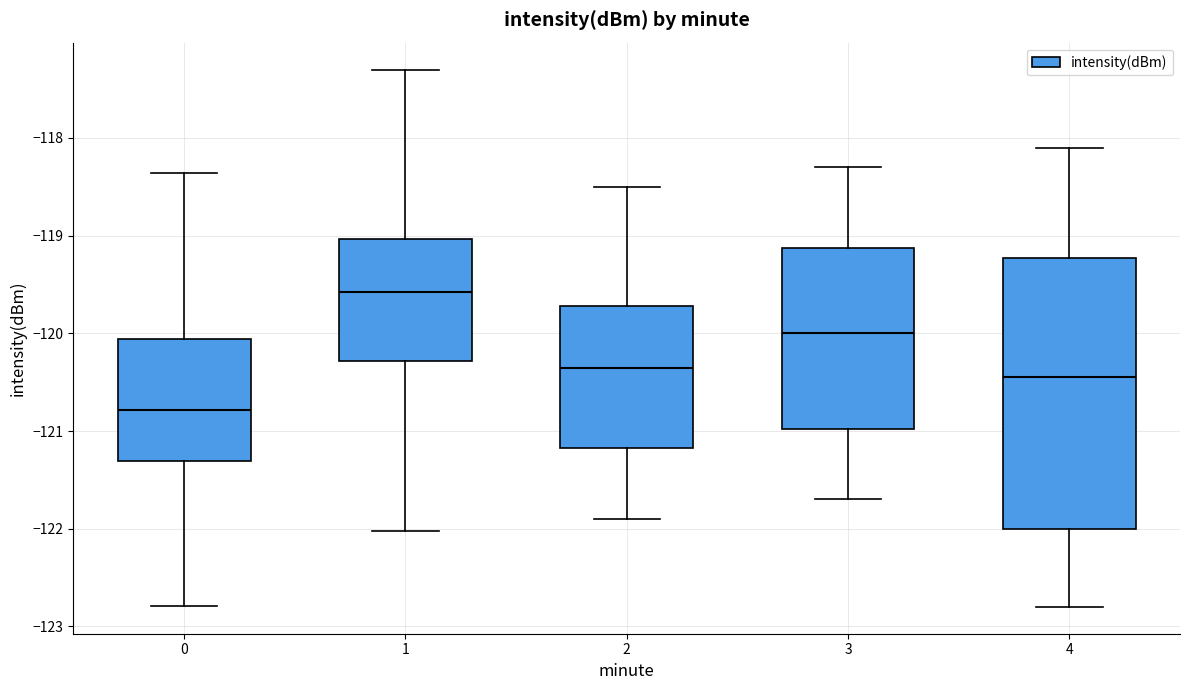

Reading left to right, read every box against the y-axis: the position of its median line, the range the box covers, and the ends of its whiskers. The values are not printed on the chart, so give them approximately, as read against the axis.

0: median -120.8, box -121.3 to -120.1, whiskers -122.8 to -118.4
1: median -119.6, box -120.3 to -119.0, whiskers -122.0 to -117.3
2: median -120.3, box -121.2 to -119.7, whiskers -121.9 to -118.5
3: median -120.0, box -121.0 to -119.1, whiskers -121.7 to -118.3
4: median -120.4, box -122.0 to -119.2, whiskers -122.8 to -118.1